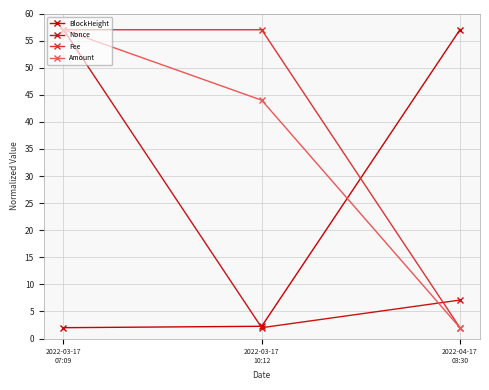

What is the smallest value displayed?

2.0